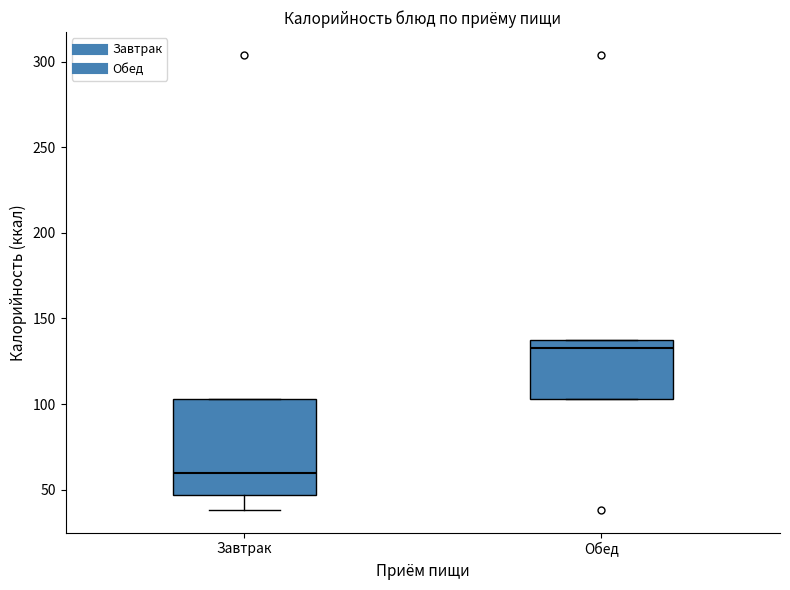

Where is the lower edge of the box for Обед on the y-axis? The values are not printed on the chart, so give them approximately, as read against the axis.

105